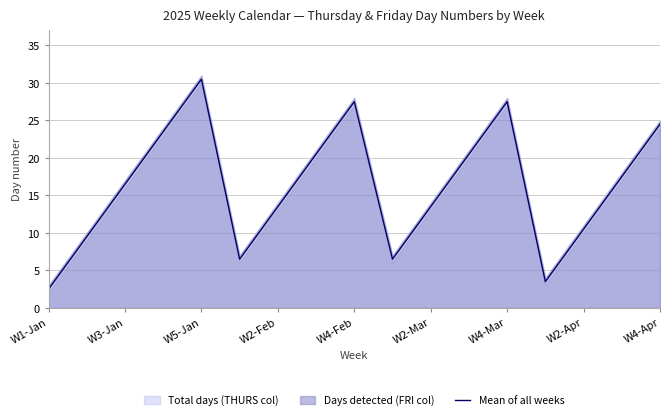

Which category has the lowest value in the Mean of all weeks series?

W1-Jan